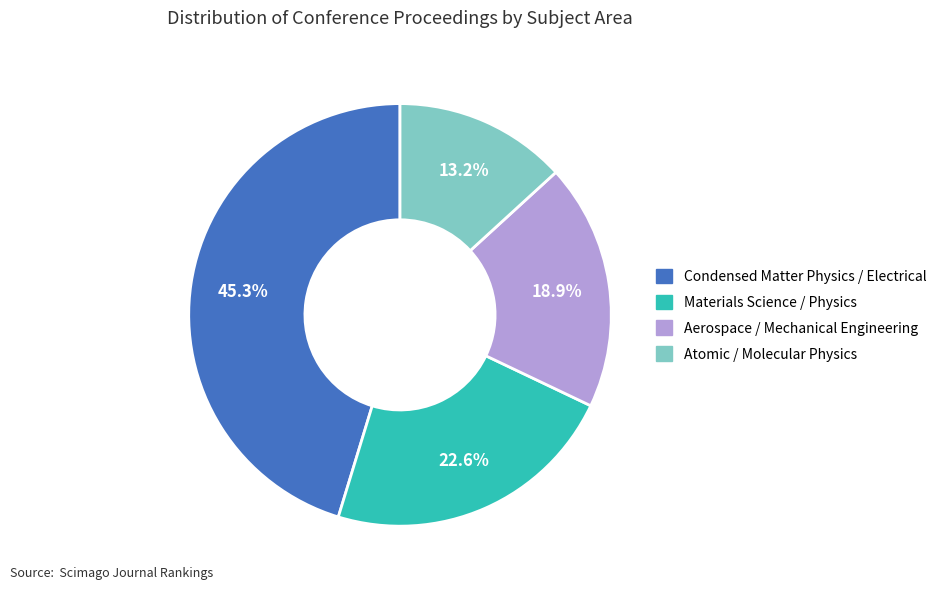

Which slice is the largest?

Condensed Matter Physics / Electrical